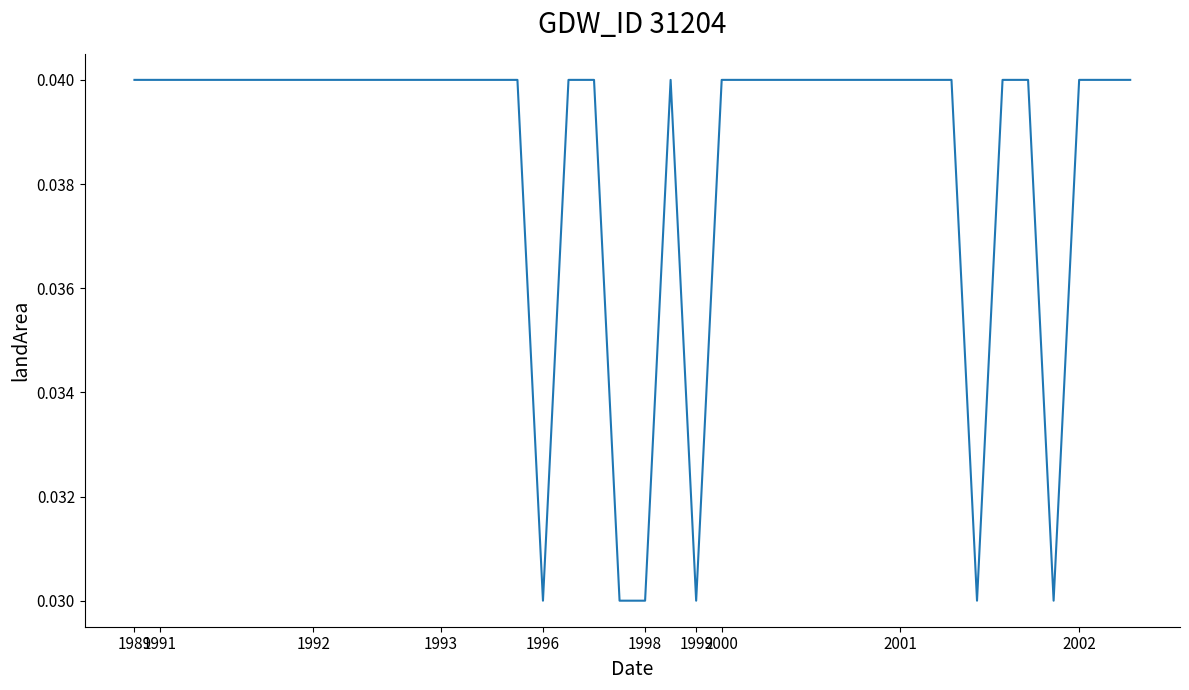

What is the sum of all values?

1.5